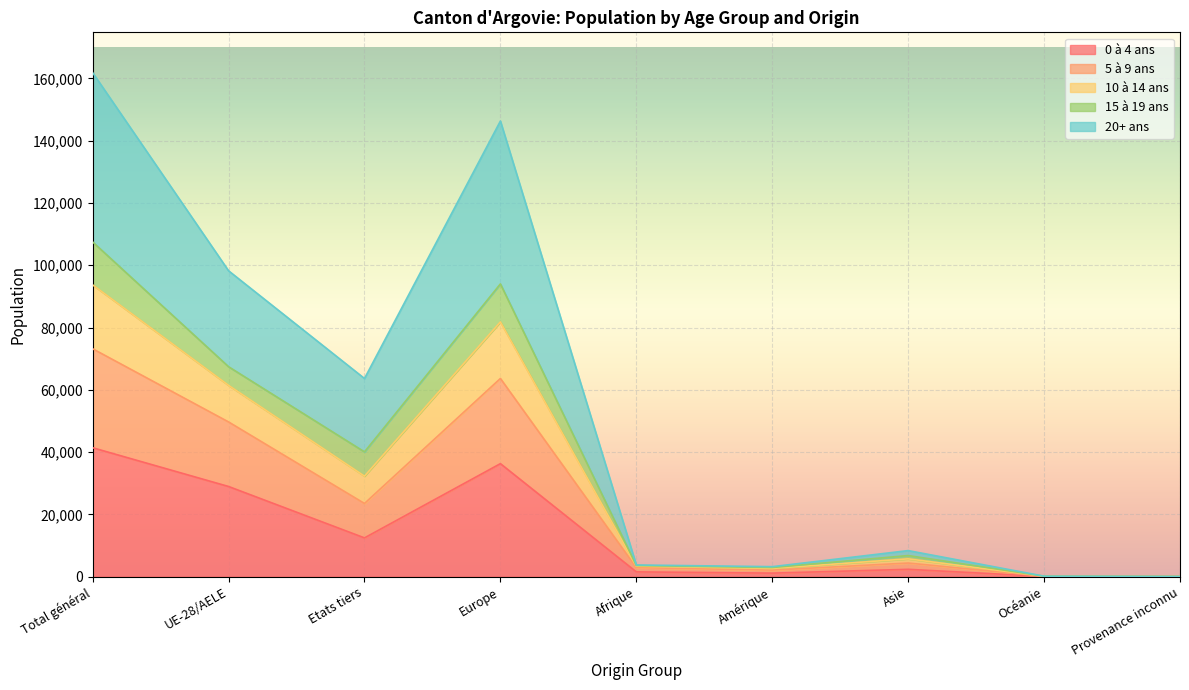

What is the sum of all 0 à 4 ans values?

124170